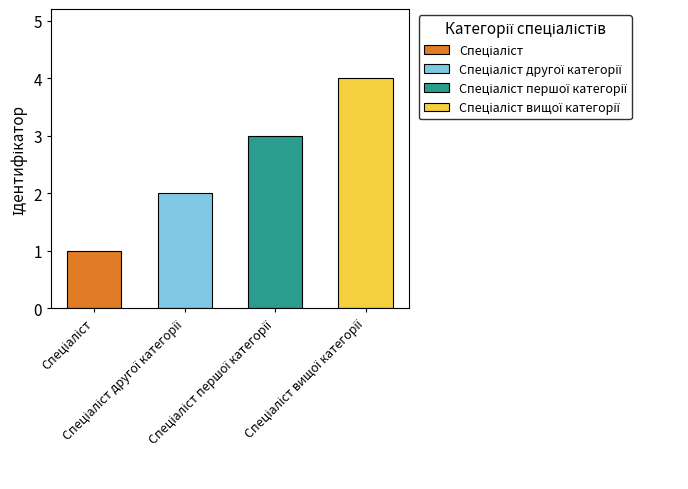

Reading left to right, transcribe all the data shown in this chart.

Спеціаліст=1	Спеціаліст другої категорії=2	Спеціаліст першої категорії=3	Спеціаліст вищої категорії=4